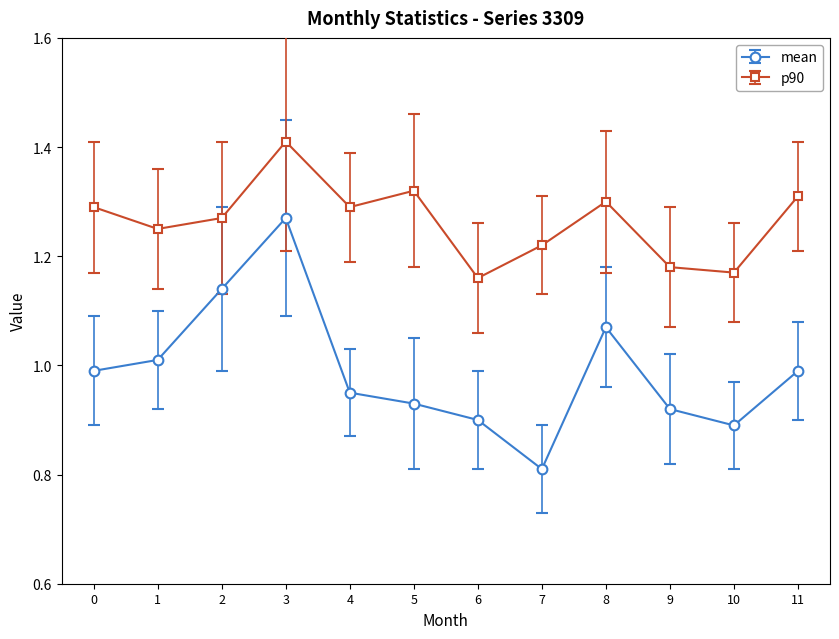

At how many categories does at least one series exceed 0?

12